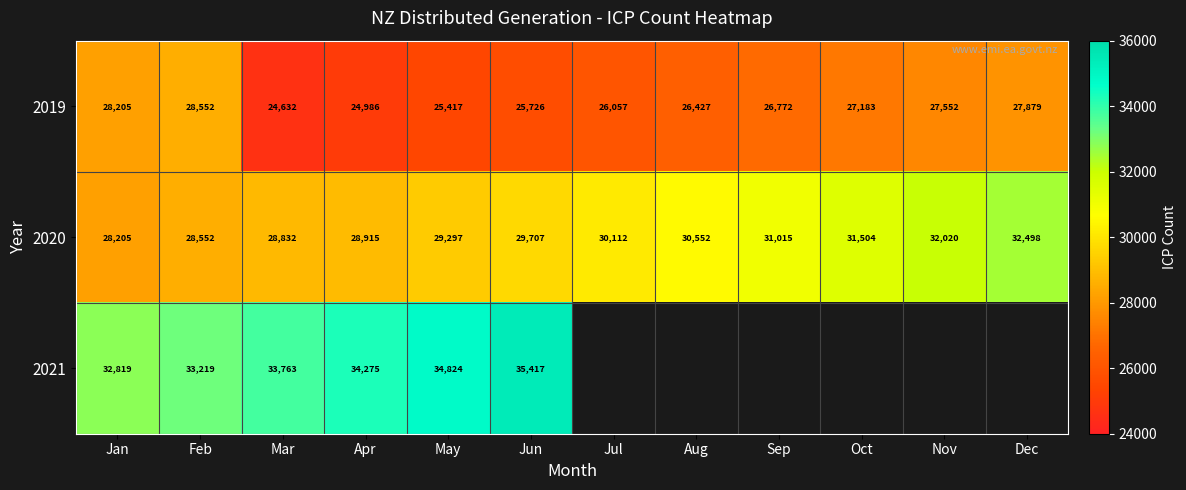

At which category is the sum across all series the highest?

Jun